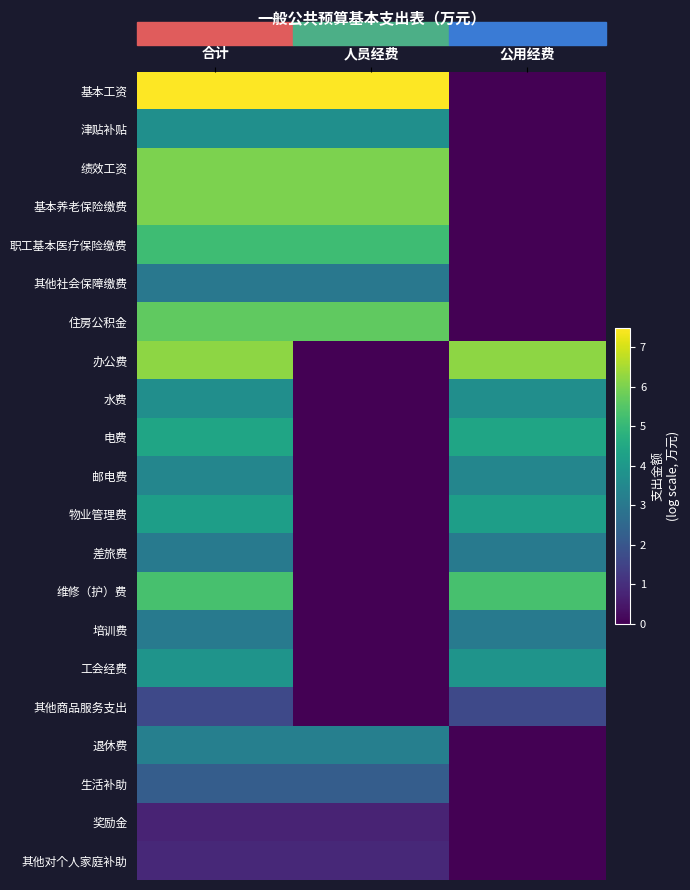

Count the number of data series in this chart.

21